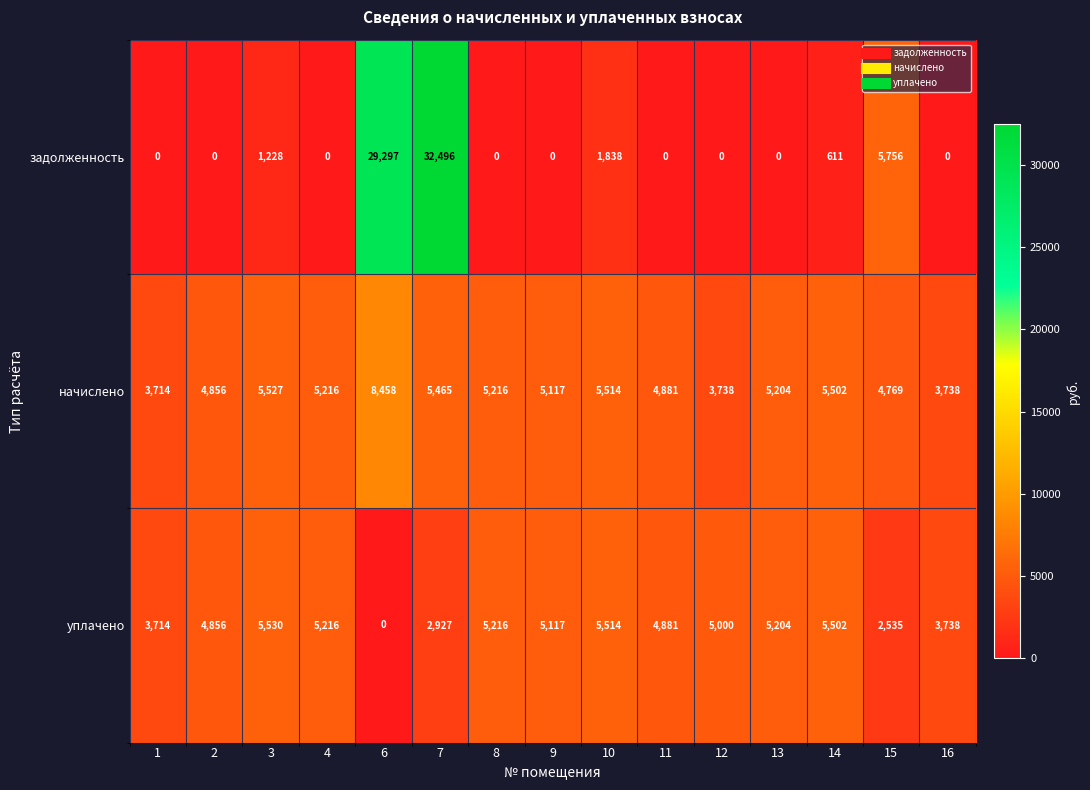

Rank the series by their average value, from lowest to highest.

уплачено, задолженность, начислено